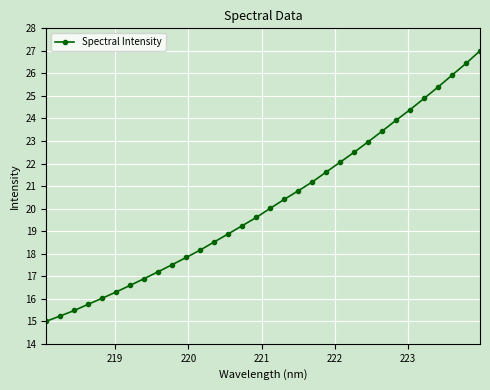

What is the greatest value displayed?

27.0